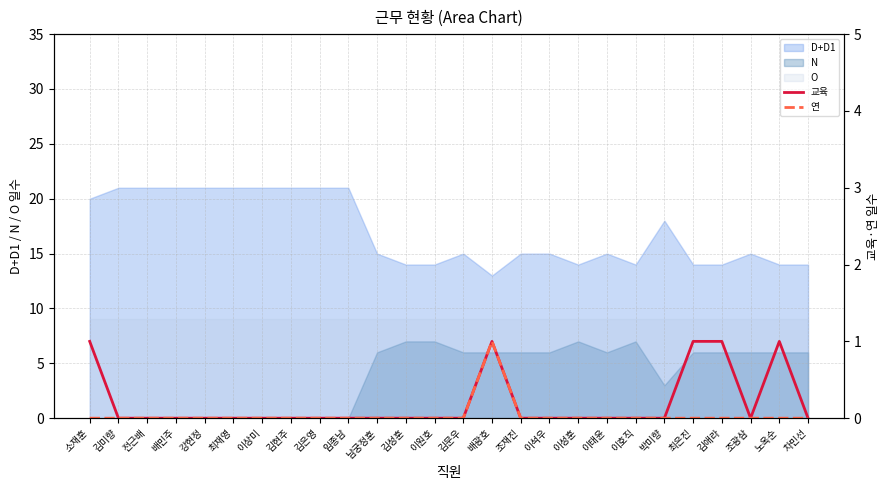

Is it true that 교육 equals 0 at 조광삼?

True